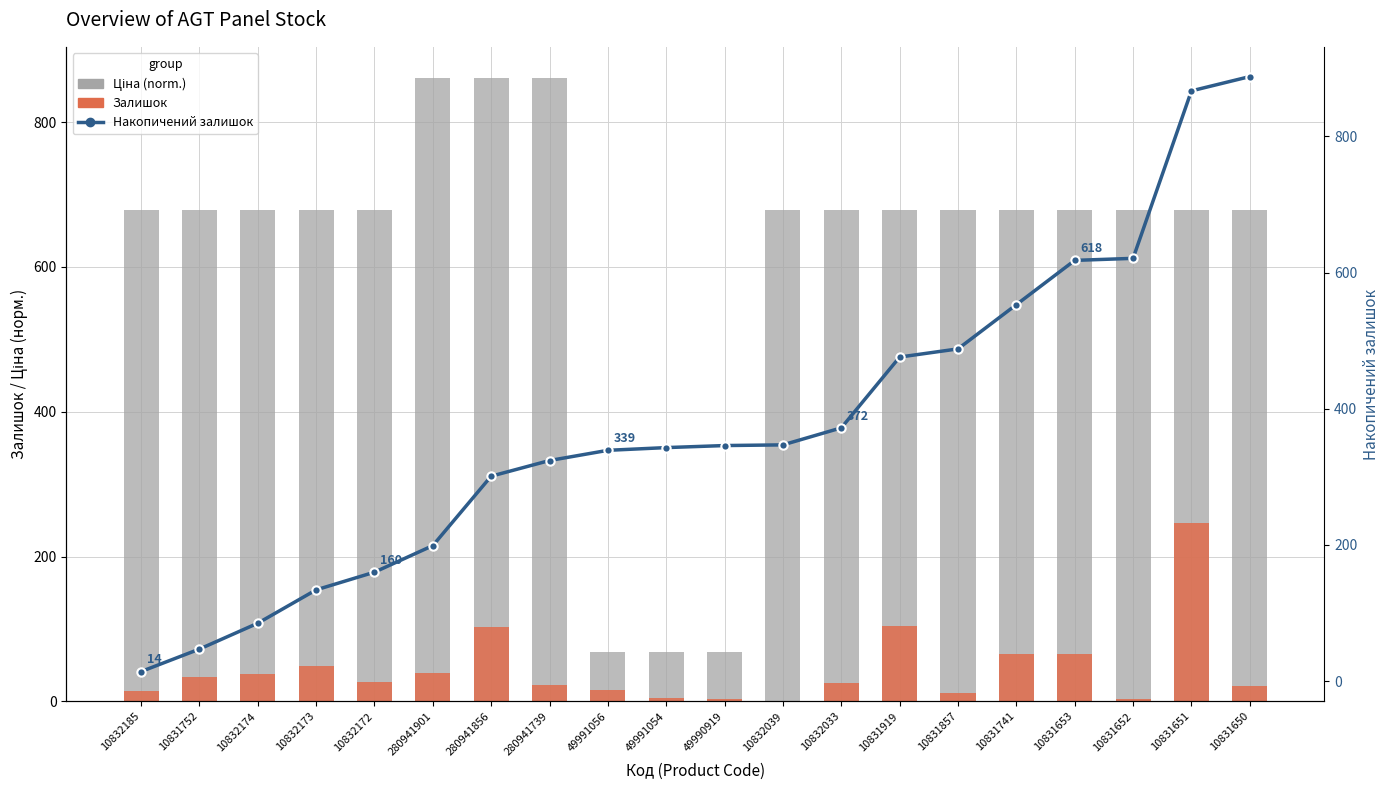

What is the difference between the highest and lowest values at 10832039?

677.7